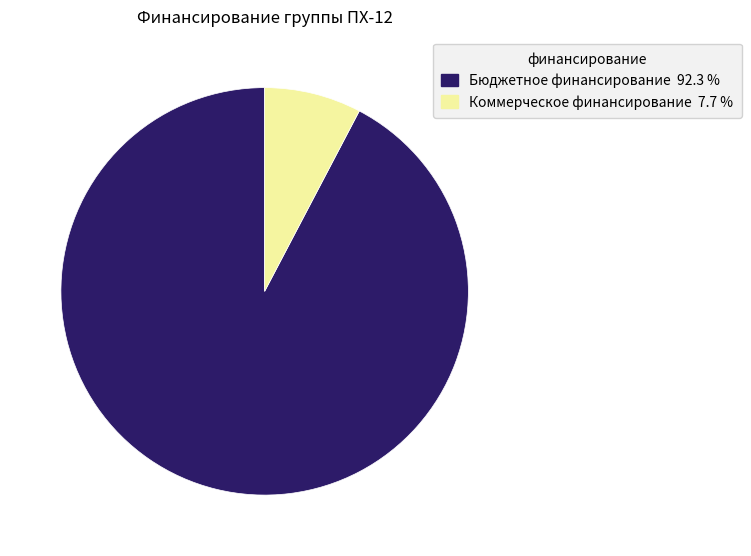

Which slice is the largest?

Бюджетное финансирование